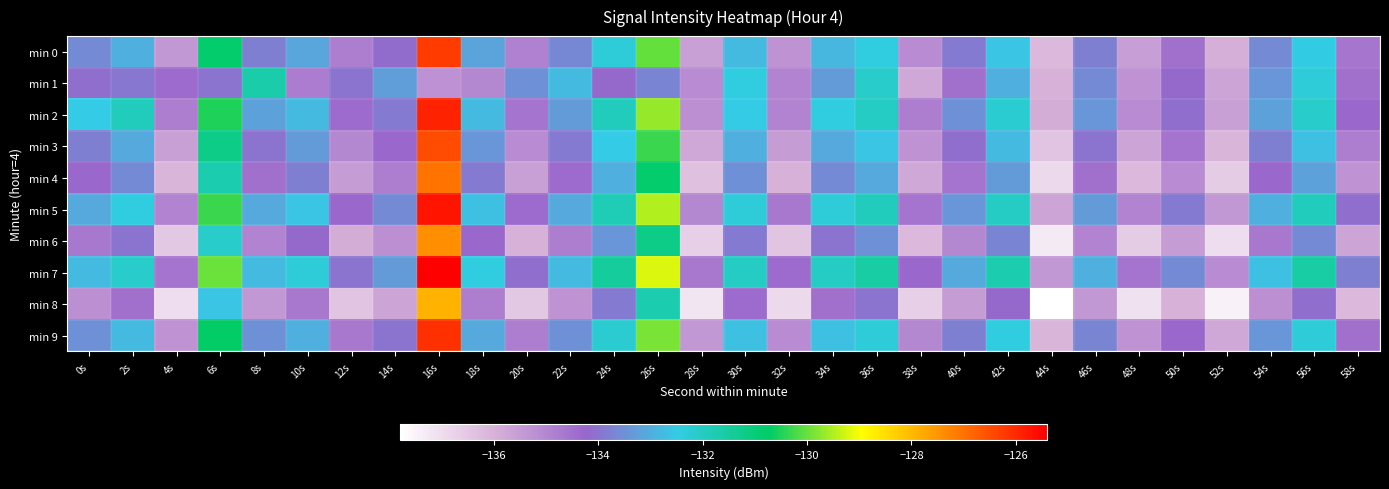

Reading left to right, what are all the values shown in this chart?

min 0: 0s=-133.6	2s=-133.0	4s=-135.4	6s=-130.8	8s=-133.8	10s=-133.1	12s=-134.8	14s=-134.2	16s=-126.3	18s=-133.2	20s=-134.9	22s=-133.7	24s=-132.3	26s=-130.0	28s=-135.6	30s=-132.8	32s=-135.3	34s=-132.8	36s=-132.4	38s=-135.1	40s=-133.9	42s=-132.6	44s=-136.2	46s=-133.8	48s=-135.5	50s=-134.5	52s=-135.9	54s=-133.6	56s=-132.5	58s=-134.6
min 1: 0s=-134.1	2s=-133.9	4s=-134.4	6s=-134.0	8s=-131.7	10s=-134.8	12s=-134.0	14s=-133.2	16s=-135.3	18s=-135.0	20s=-133.5	22s=-132.8	24s=-134.2	26s=-133.7	28s=-135.1	30s=-132.4	32s=-134.9	34s=-133.3	36s=-132.1	38s=-135.8	40s=-134.5	42s=-133.0	44s=-136.0	46s=-133.6	48s=-135.3	50s=-134.2	52s=-135.7	54s=-133.4	56s=-132.3	58s=-134.5
min 2: 0s=-132.5	2s=-131.9	4s=-134.8	6s=-130.5	8s=-133.2	10s=-132.8	12s=-134.4	14s=-133.9	16s=-125.9	18s=-132.8	20s=-134.6	22s=-133.3	24s=-131.9	26s=-129.7	28s=-135.2	30s=-132.5	32s=-134.9	34s=-132.4	36s=-132.0	38s=-134.8	40s=-133.5	42s=-132.2	44s=-135.9	46s=-133.4	48s=-135.1	50s=-134.1	52s=-135.6	54s=-133.2	56s=-132.1	58s=-134.3
min 3: 0s=-133.8	2s=-133.1	4s=-135.6	6s=-131.2	8s=-134.0	10s=-133.3	12s=-135.0	14s=-134.3	16s=-126.5	18s=-133.4	20s=-135.1	22s=-133.9	24s=-132.5	26s=-130.3	28s=-135.8	30s=-133.0	32s=-135.5	34s=-133.1	36s=-132.6	38s=-135.3	40s=-134.1	42s=-132.8	44s=-136.4	46s=-134.0	48s=-135.7	50s=-134.6	52s=-136.1	54s=-133.8	56s=-132.7	58s=-134.8
min 4: 0s=-134.3	2s=-133.6	4s=-136.1	6s=-131.7	8s=-134.5	10s=-133.8	12s=-135.5	14s=-134.8	16s=-127.0	18s=-133.9	20s=-135.6	22s=-134.4	24s=-133.0	26s=-130.8	28s=-136.3	30s=-133.5	32s=-136.0	34s=-133.6	36s=-133.1	38s=-135.8	40s=-134.6	42s=-133.3	44s=-136.9	46s=-134.5	48s=-136.2	50s=-135.1	52s=-136.6	54s=-134.3	56s=-133.2	58s=-135.3
min 5: 0s=-133.1	2s=-132.4	4s=-134.9	6s=-130.3	8s=-133.1	10s=-132.6	12s=-134.3	14s=-133.6	16s=-125.7	18s=-132.7	20s=-134.4	22s=-133.1	24s=-131.8	26s=-129.5	28s=-135.0	30s=-132.3	32s=-134.7	34s=-132.3	36s=-131.9	38s=-134.6	40s=-133.4	42s=-132.0	44s=-135.7	46s=-133.3	48s=-134.9	50s=-133.9	52s=-135.4	54s=-133.0	56s=-131.9	58s=-134.1
min 6: 0s=-134.7	2s=-134.0	4s=-136.5	6s=-132.1	8s=-134.9	10s=-134.2	12s=-135.9	14s=-135.2	16s=-127.4	18s=-134.3	20s=-136.0	22s=-134.8	24s=-133.4	26s=-131.2	28s=-136.7	30s=-133.9	32s=-136.4	34s=-134.0	36s=-133.5	38s=-136.2	40s=-135.0	42s=-133.7	44s=-137.3	46s=-134.9	48s=-136.6	50s=-135.5	52s=-137.0	54s=-134.7	56s=-133.6	58s=-135.7
min 7: 0s=-132.8	2s=-132.1	4s=-134.6	6s=-130.0	8s=-132.8	10s=-132.3	12s=-134.0	14s=-133.3	16s=-125.4	18s=-132.4	20s=-134.1	22s=-132.8	24s=-131.5	26s=-129.2	28s=-134.7	30s=-132.0	32s=-134.4	34s=-132.0	36s=-131.6	38s=-134.3	40s=-133.1	42s=-131.7	44s=-135.4	46s=-133.0	48s=-134.6	50s=-133.6	52s=-135.1	54s=-132.7	56s=-131.6	58s=-133.8
min 8: 0s=-135.2	2s=-134.5	4s=-137.0	6s=-132.6	8s=-135.4	10s=-134.7	12s=-136.4	14s=-135.7	16s=-127.9	18s=-134.8	20s=-136.5	22s=-135.3	24s=-133.9	26s=-131.7	28s=-137.2	30s=-134.4	32s=-136.9	34s=-134.5	36s=-134.0	38s=-136.7	40s=-135.5	42s=-134.2	44s=-137.8	46s=-135.4	48s=-137.1	50s=-136.0	52s=-137.5	54s=-135.2	56s=-134.1	58s=-136.2
min 9: 0s=-133.5	2s=-132.8	4s=-135.3	6s=-130.7	8s=-133.5	10s=-133.0	12s=-134.7	14s=-134.0	16s=-126.1	18s=-133.1	20s=-134.8	22s=-133.5	24s=-132.2	26s=-129.9	28s=-135.4	30s=-132.7	32s=-135.1	34s=-132.7	36s=-132.3	38s=-135.0	40s=-133.8	42s=-132.4	44s=-136.1	46s=-133.7	48s=-135.3	50s=-134.3	52s=-135.8	54s=-133.4	56s=-132.3	58s=-134.5